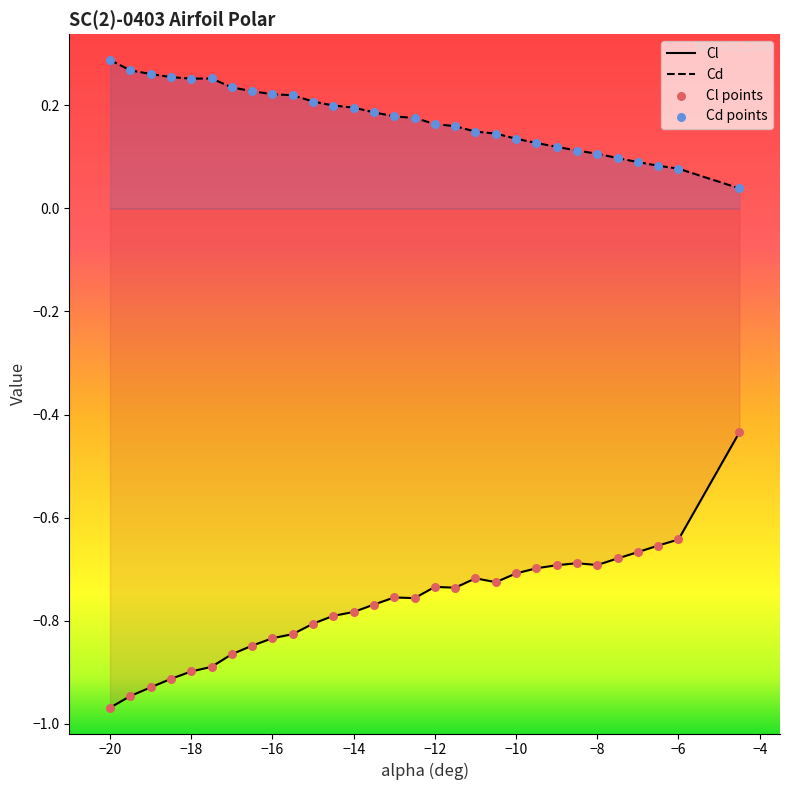

At which category is the sum across all series the highest?

-4.5